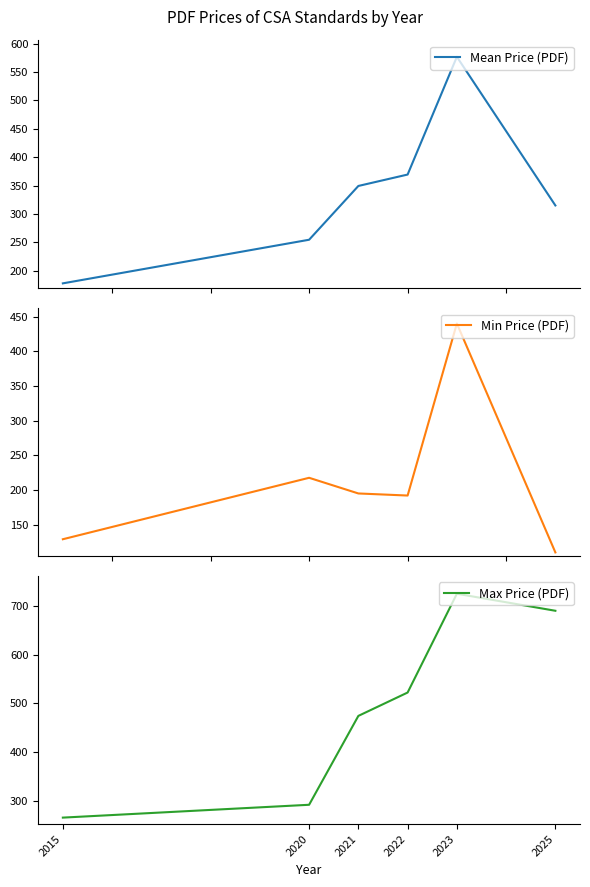

Rank the series by their maximum value, from lowest to highest.

Min Price (PDF), Mean Price (PDF), Max Price (PDF)